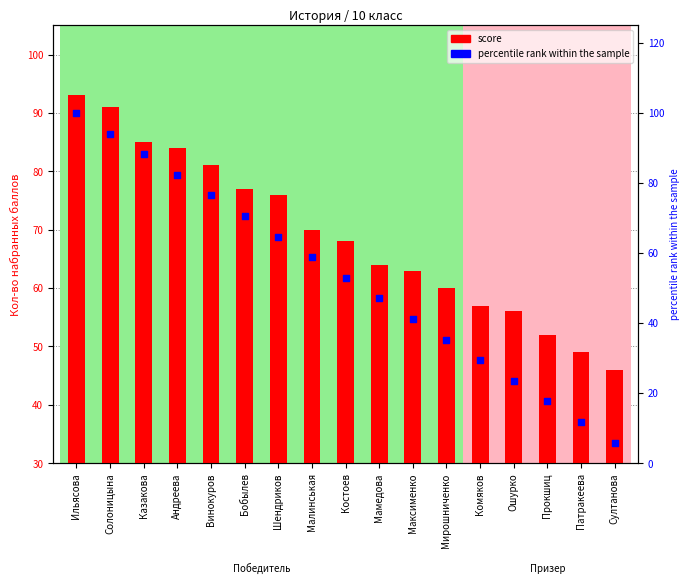

At which category is the sum across all series the highest?

Ильясова